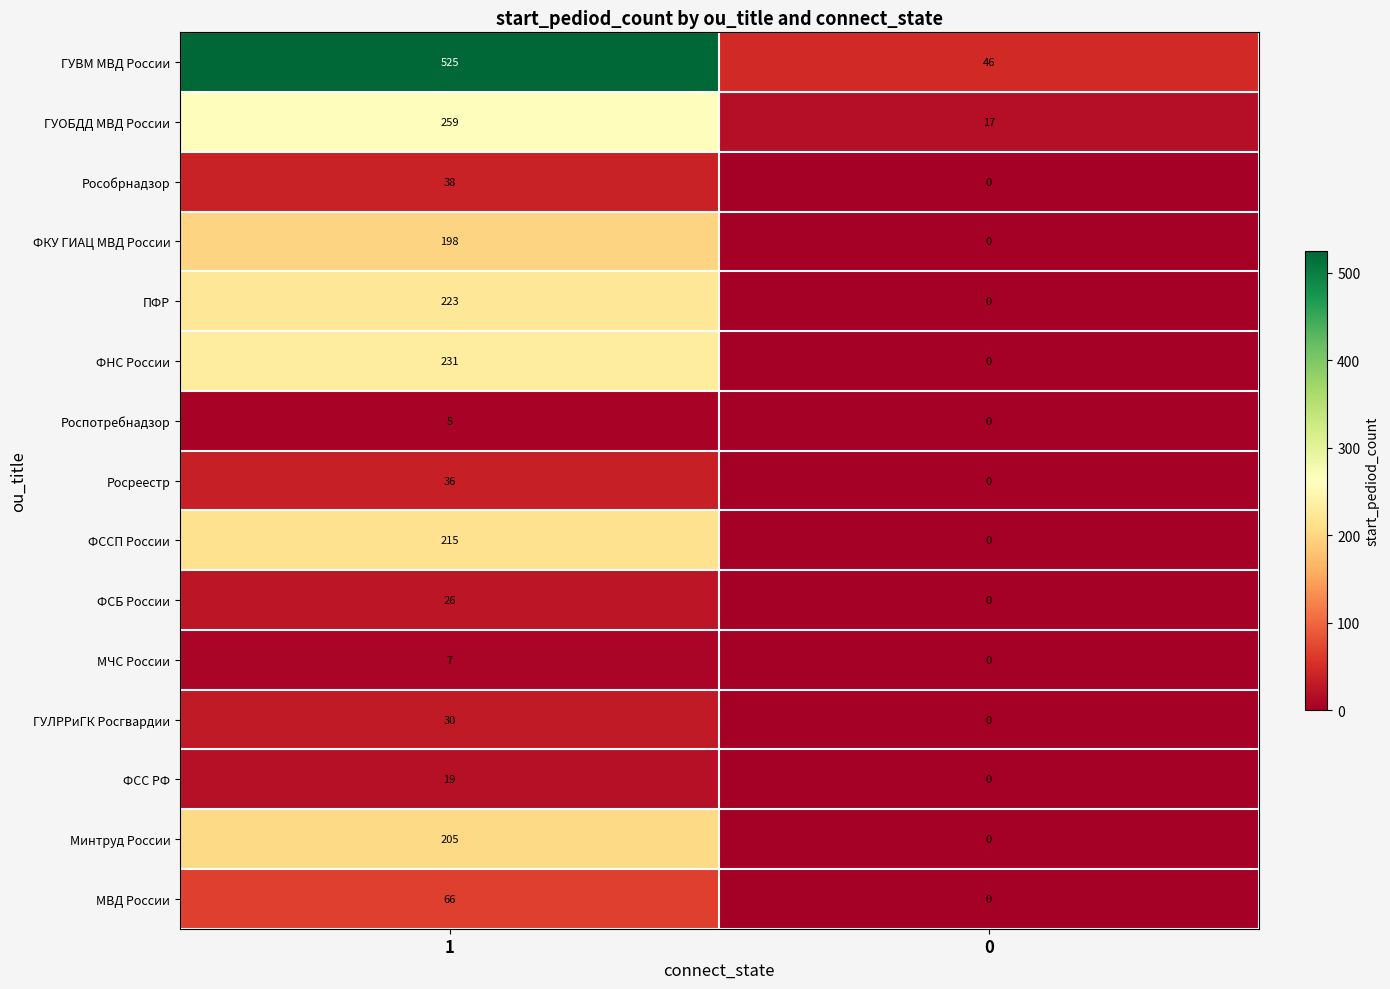

Reading left to right, extract all data points from this chart.

ГУВМ МВД России: 1=525	0=46
ГУОБДД МВД России: 1=259	0=17
Рособрнадзор: 1=38	0=0
ФКУ ГИАЦ МВД России: 1=198	0=0
ПФР: 1=223	0=0
ФНС России: 1=231	0=0
Роспотребнадзор: 1=5	0=0
Росреестр: 1=36	0=0
ФССП России: 1=215	0=0
ФСБ России: 1=26	0=0
МЧС России: 1=7	0=0
ГУЛРРиГК Росгвардии: 1=30	0=0
ФСС РФ: 1=19	0=0
Минтруд России: 1=205	0=0
МВД России: 1=66	0=0